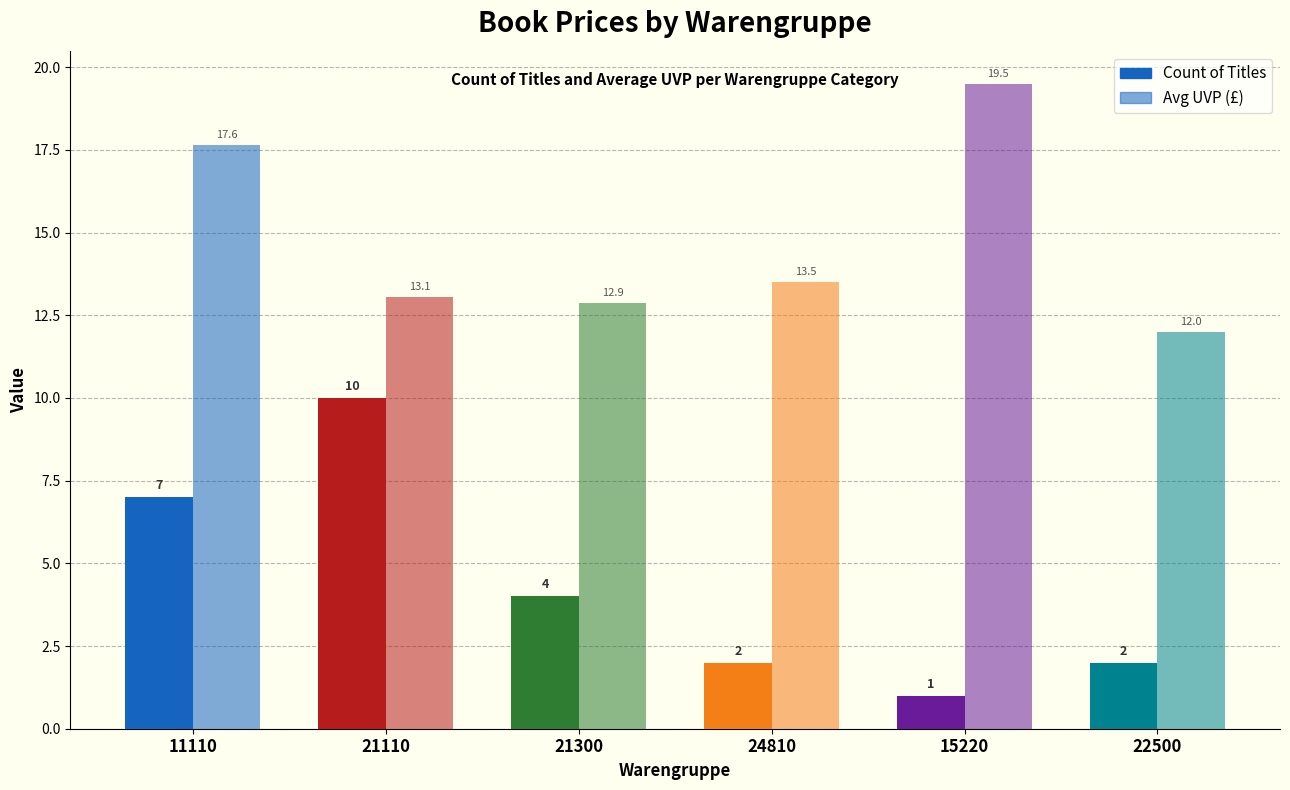

How many data points in Avg UVP (£) are above 13?

4